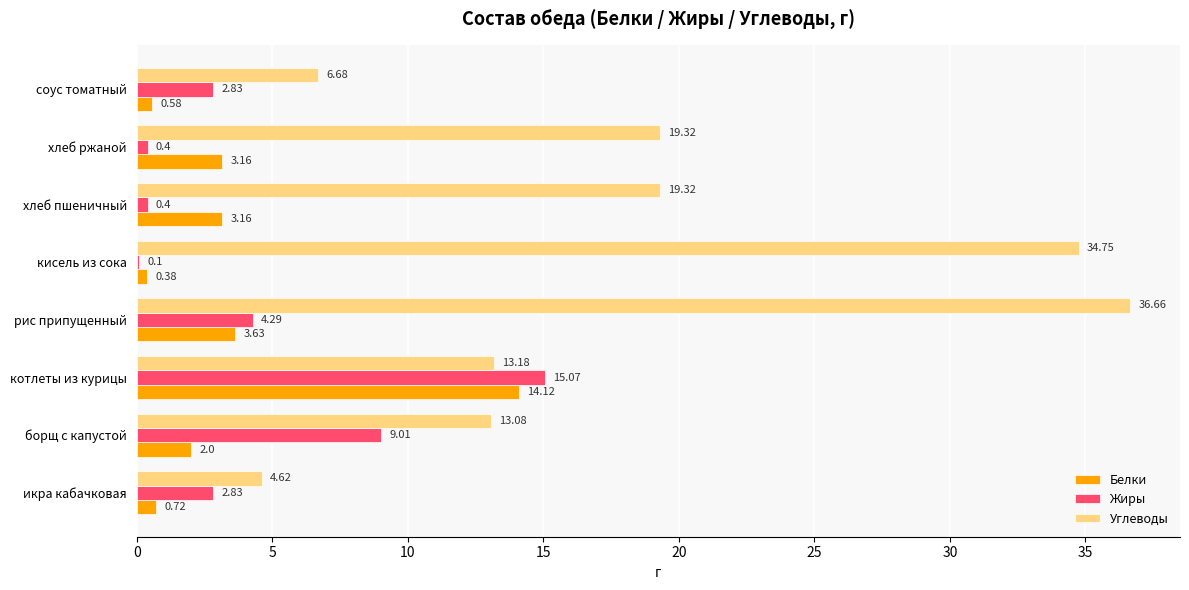

What is the total value across all series at хлеб пшеничный?

22.9